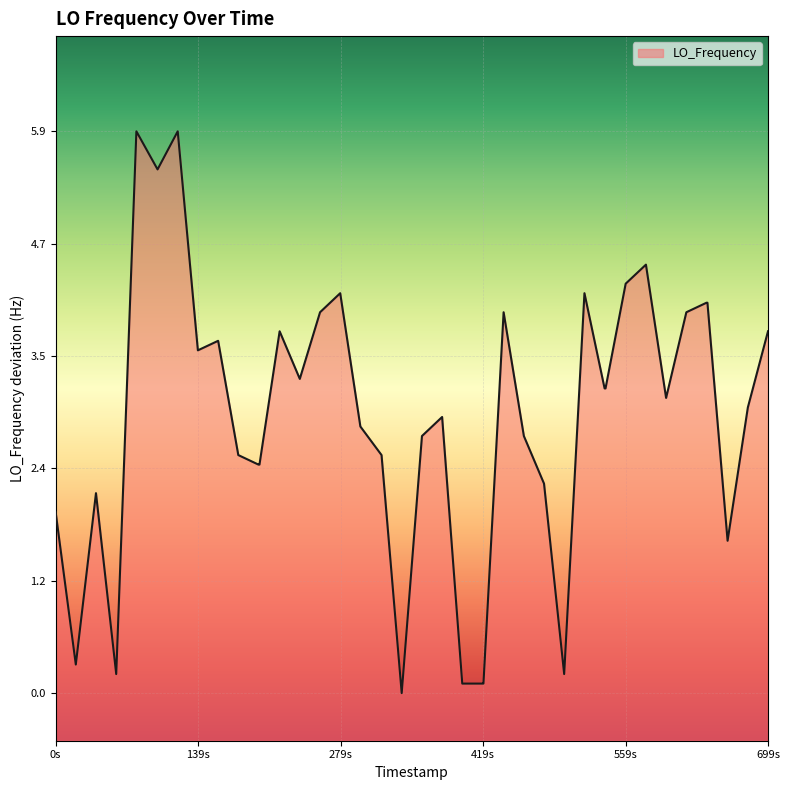

How many points are higher than both their immediate neighbors (excluding endpoints)?

10